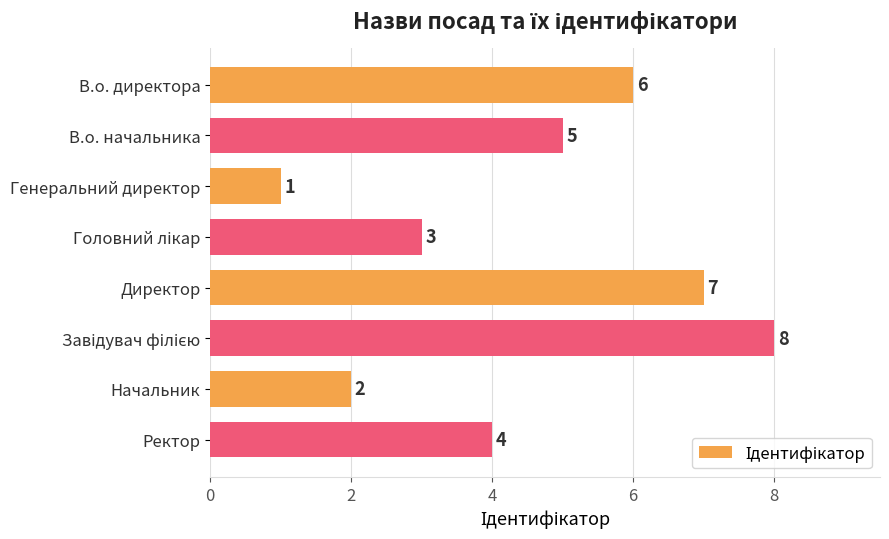

Reading top to bottom, transcribe all the data shown in this chart.

6	5	1	3	7	8	2	4